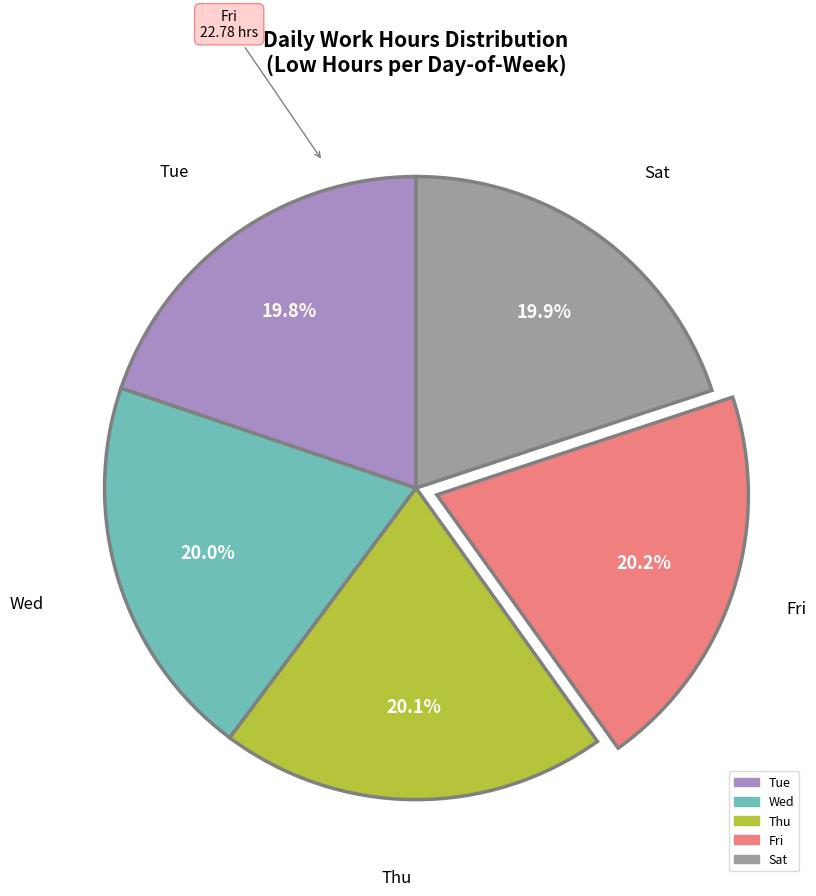

Is there any slice that represents more than half of the pie?

No